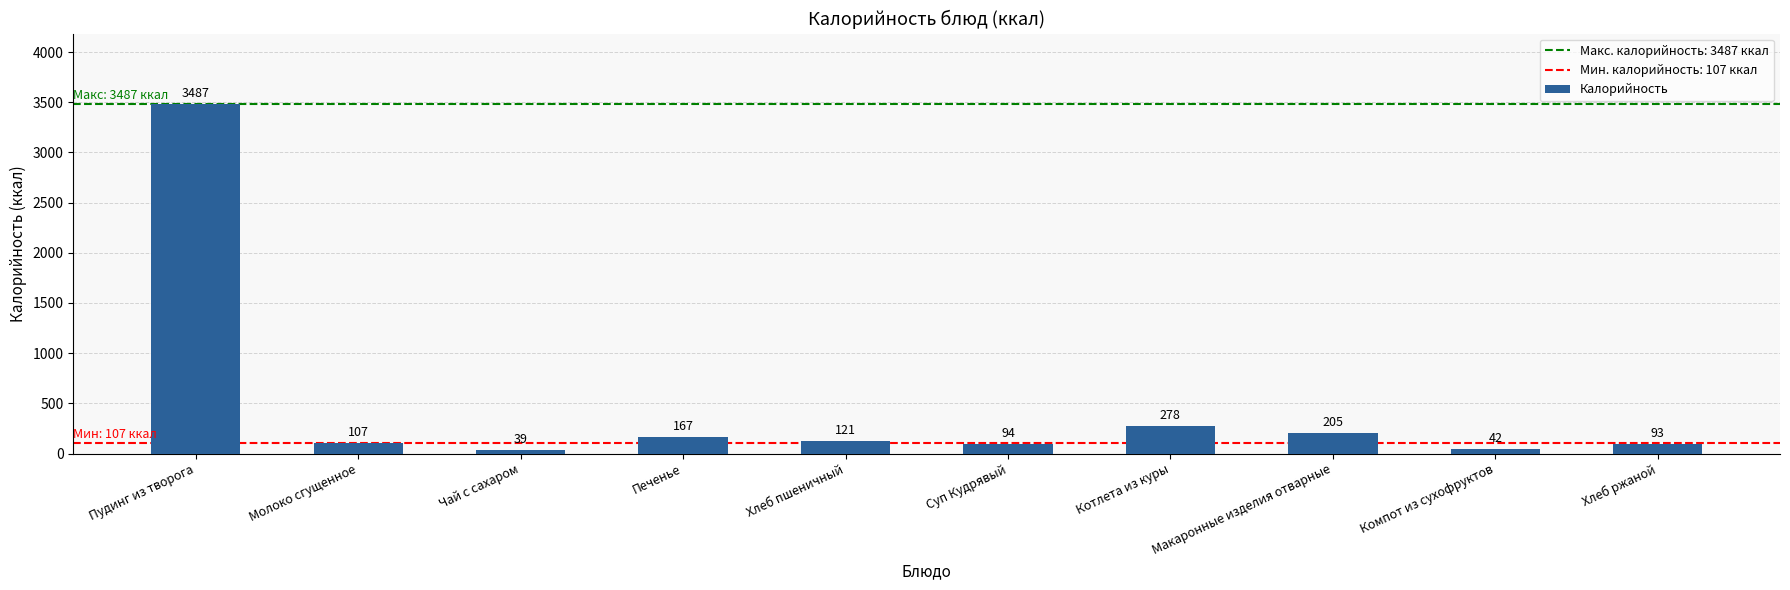

What is the change in value from Молоко сгущенное to Чай с сахаром?

-68